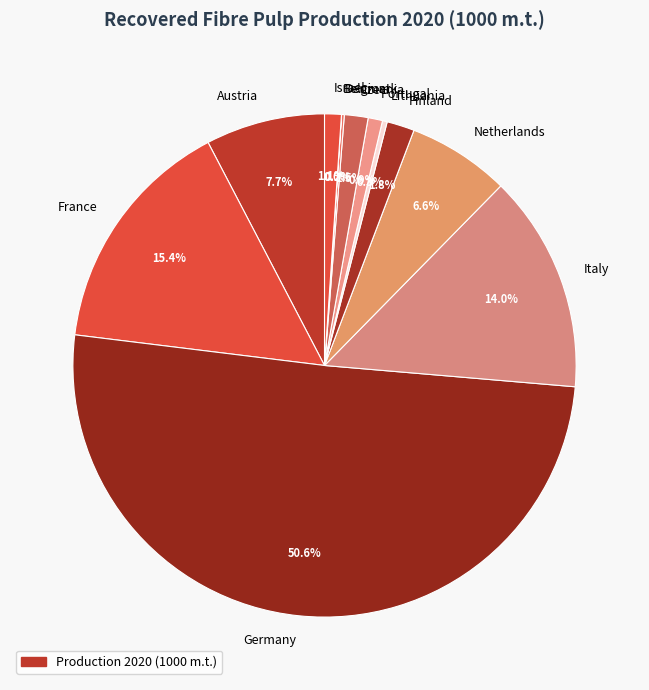

Which slice represents more than half of the pie?

Germany